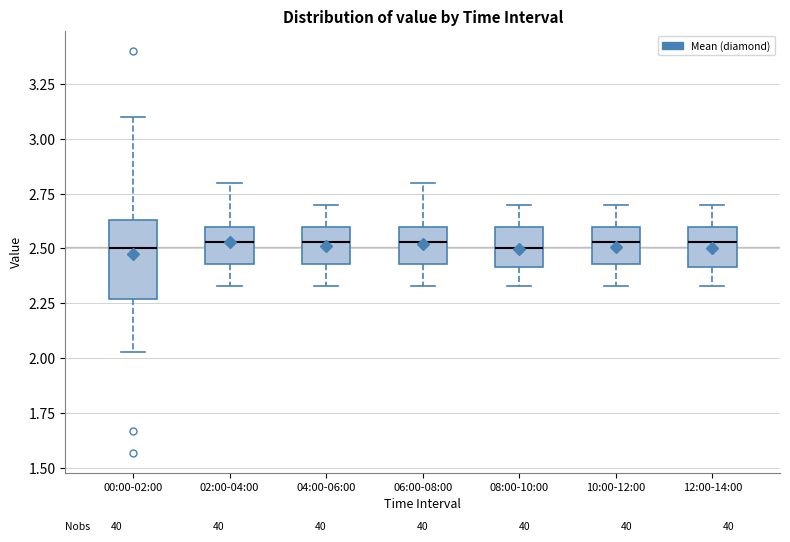

Reading left to right, read every box against the y-axis: the position of its median line, the range the box covers, and the ends of its whiskers. The values are not printed on the chart, so give them approximately, as read against the axis.

00:00-02:00: median 2.50, box 2.25 to 2.65, whiskers 2.05 to 3.10
02:00-04:00: median 2.55, box 2.45 to 2.60, whiskers 2.35 to 2.80
04:00-06:00: median 2.55, box 2.45 to 2.60, whiskers 2.35 to 2.70
06:00-08:00: median 2.55, box 2.45 to 2.60, whiskers 2.35 to 2.80
08:00-10:00: median 2.50, box 2.40 to 2.60, whiskers 2.35 to 2.70
10:00-12:00: median 2.55, box 2.45 to 2.60, whiskers 2.35 to 2.70
12:00-14:00: median 2.55, box 2.40 to 2.60, whiskers 2.35 to 2.70